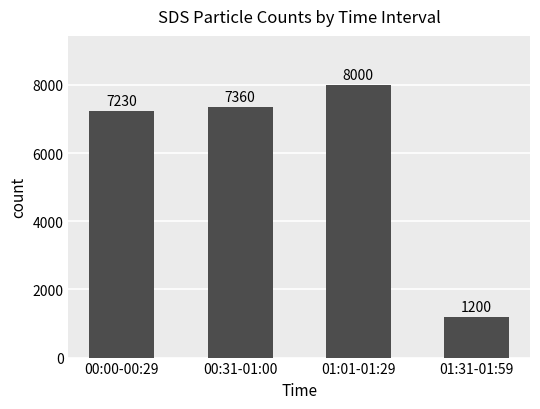

What is the sum of all values?

23790